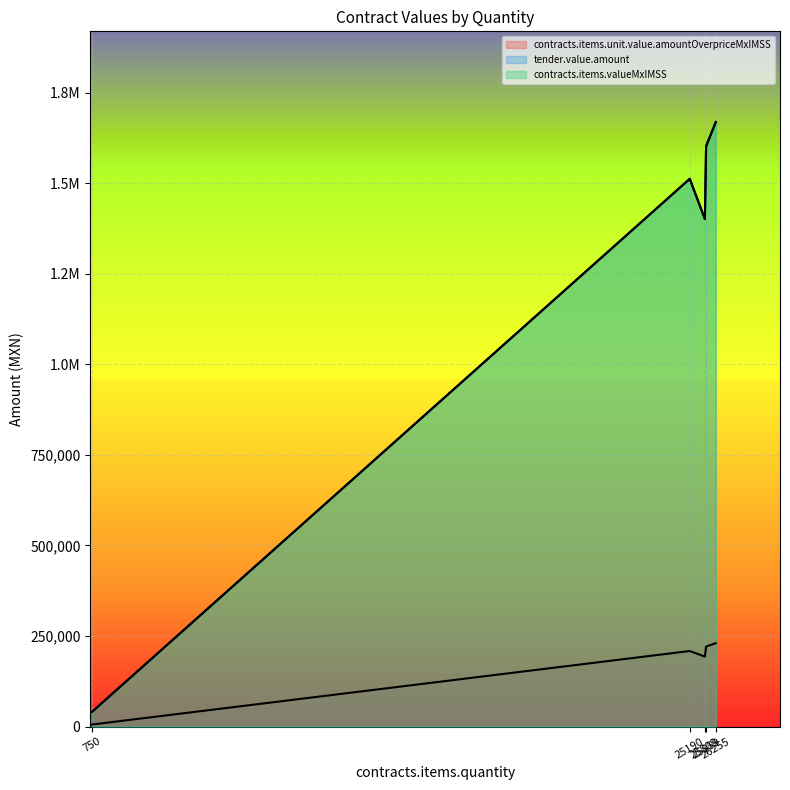

How many data points in tender.value.amount are above 1512155?

3